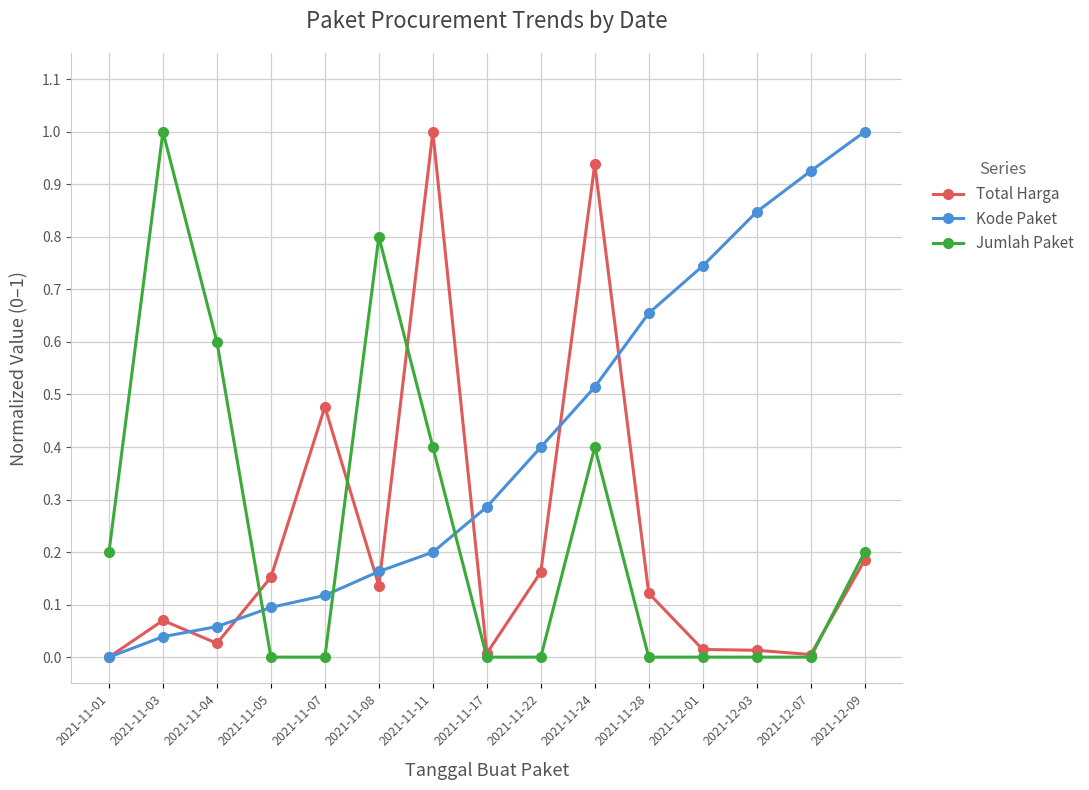

Is this an area chart (filled region under the line)?

No